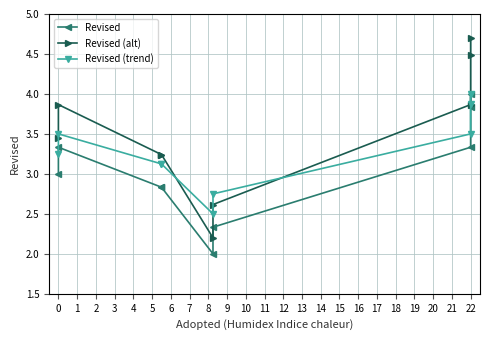

What is the sum of the Revised values at 2 and 0?

5.8